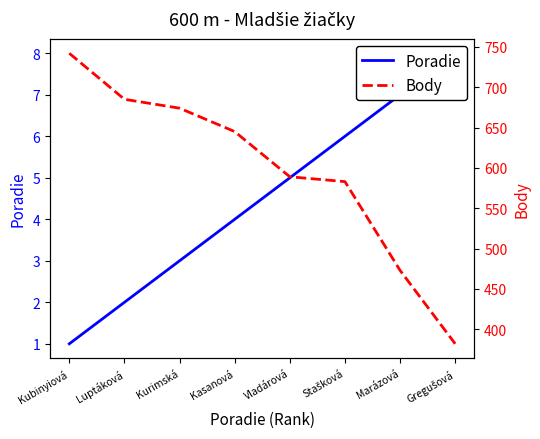

Reading right to left, transcribe all the data shown in this chart.

Poradie: 8	7	6	5	4	3	2	1
Body: 382	473	583	589	645	674	685	742